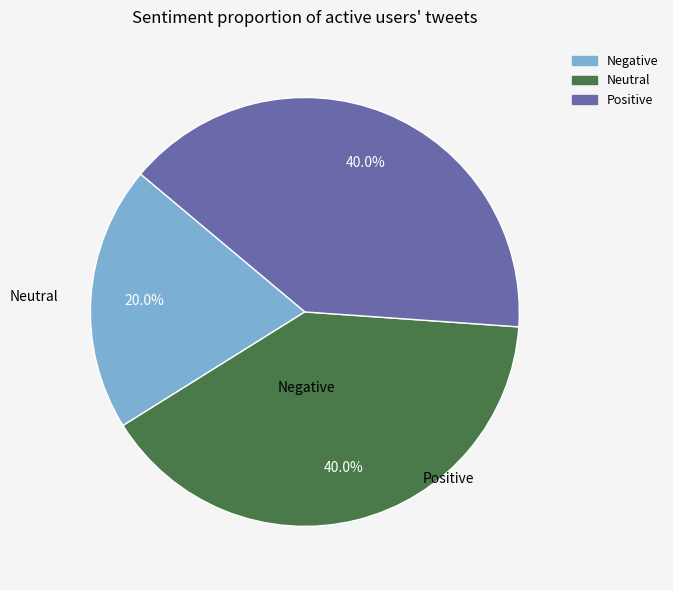

Does any single category account for the majority?

No